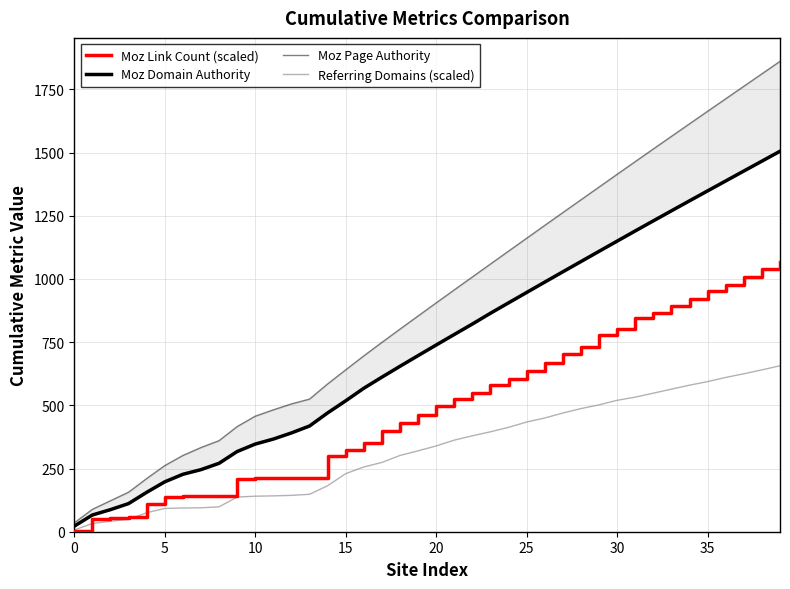

What is the greatest value displayed?

1861.1